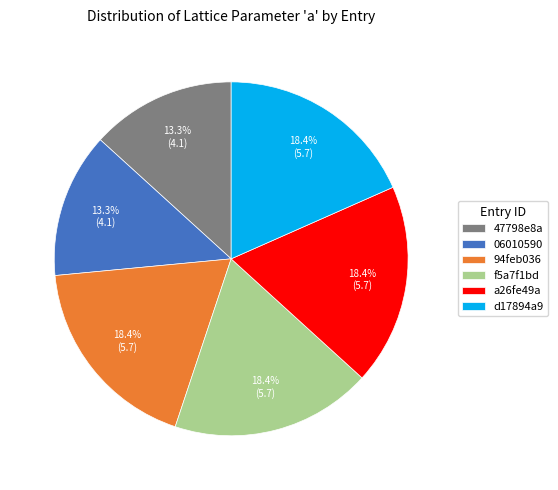

The a26fe49a slice represents 4% of the pie. True or false?

False